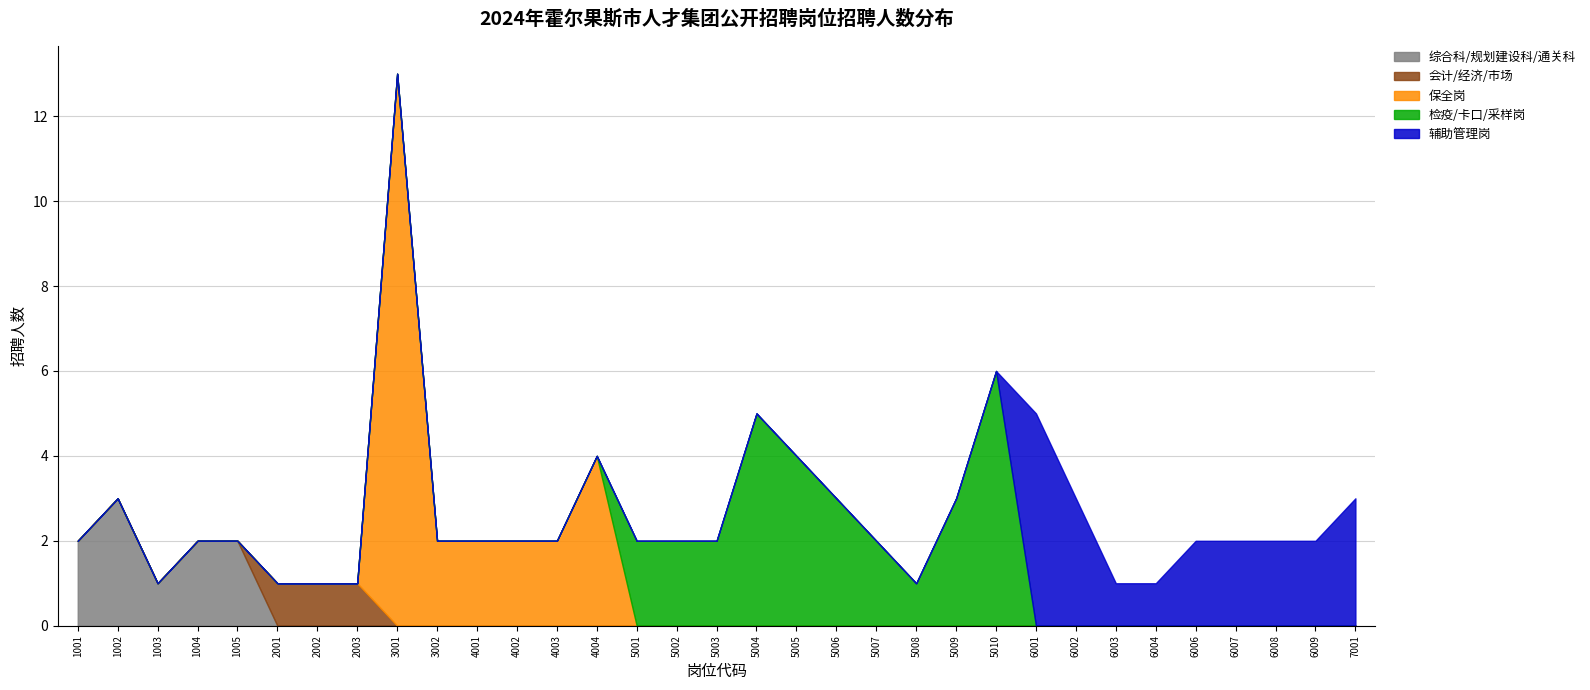

What is the total value across all series at 6008?

2